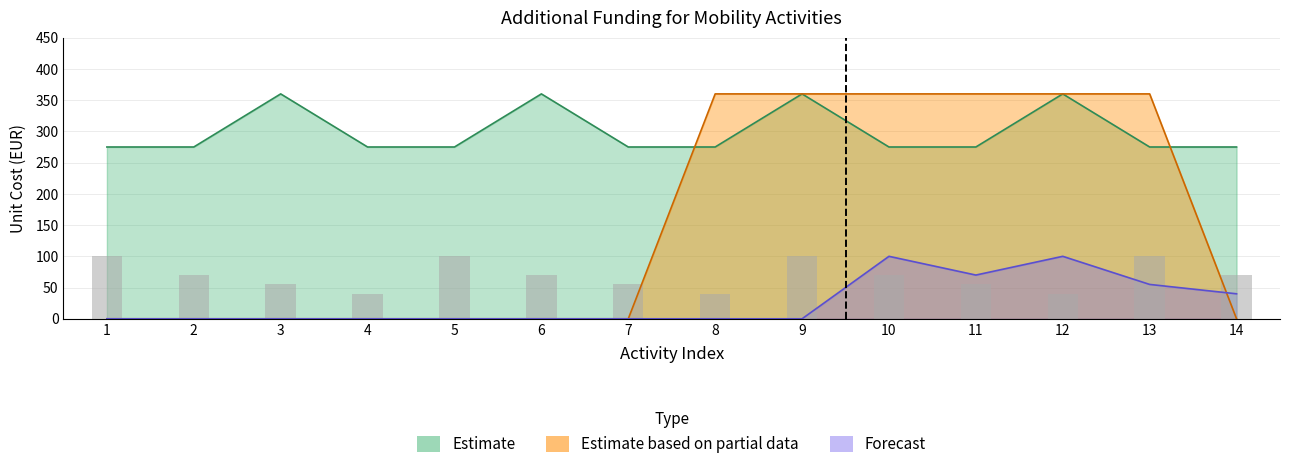

At which label is Estimate_upper closest to 317?

1